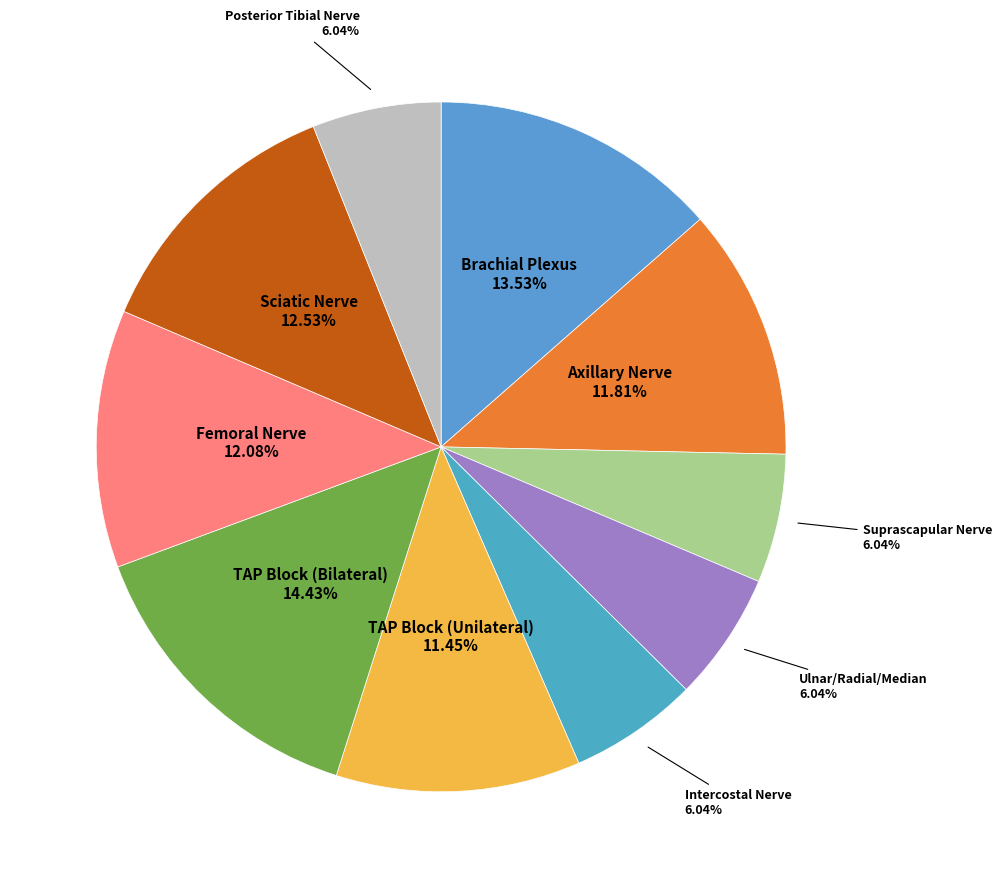

To the nearest percent, what is the difference between the largest and smallest slice percentages?

8%